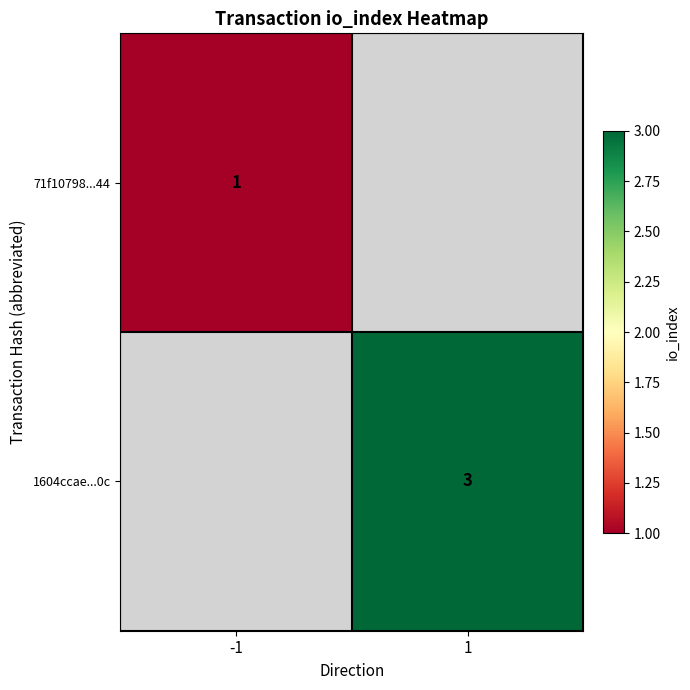

How many distinct data groups are displayed?

2